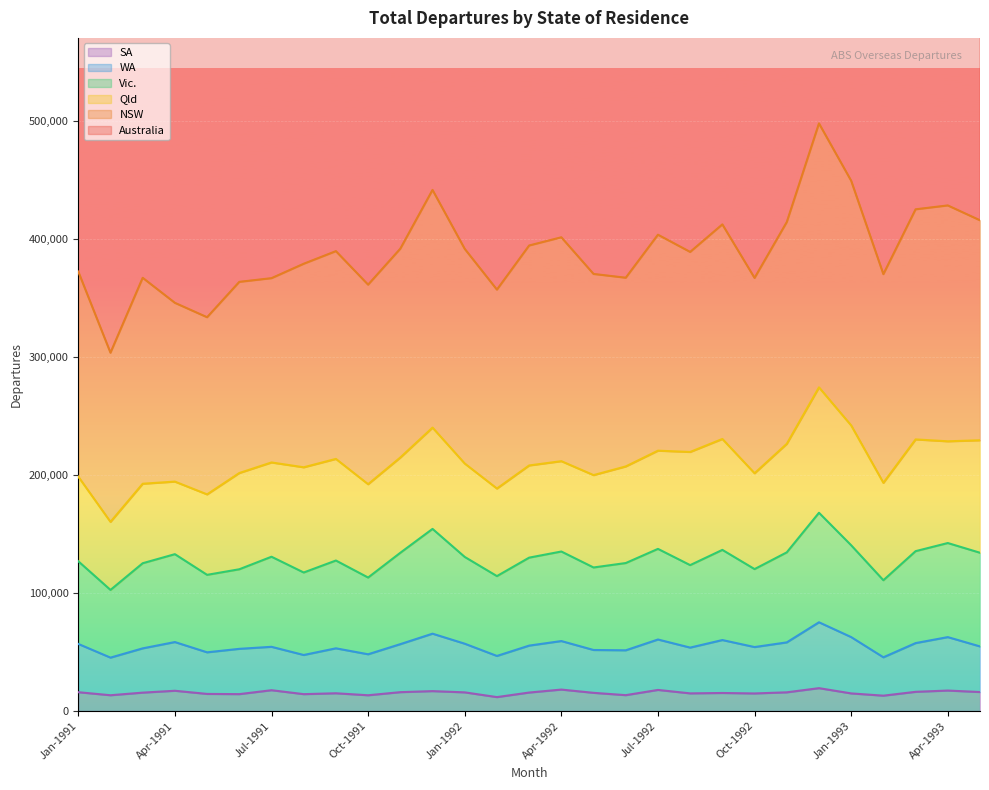

At which label does SA first exceed 15470?

Jan-1991